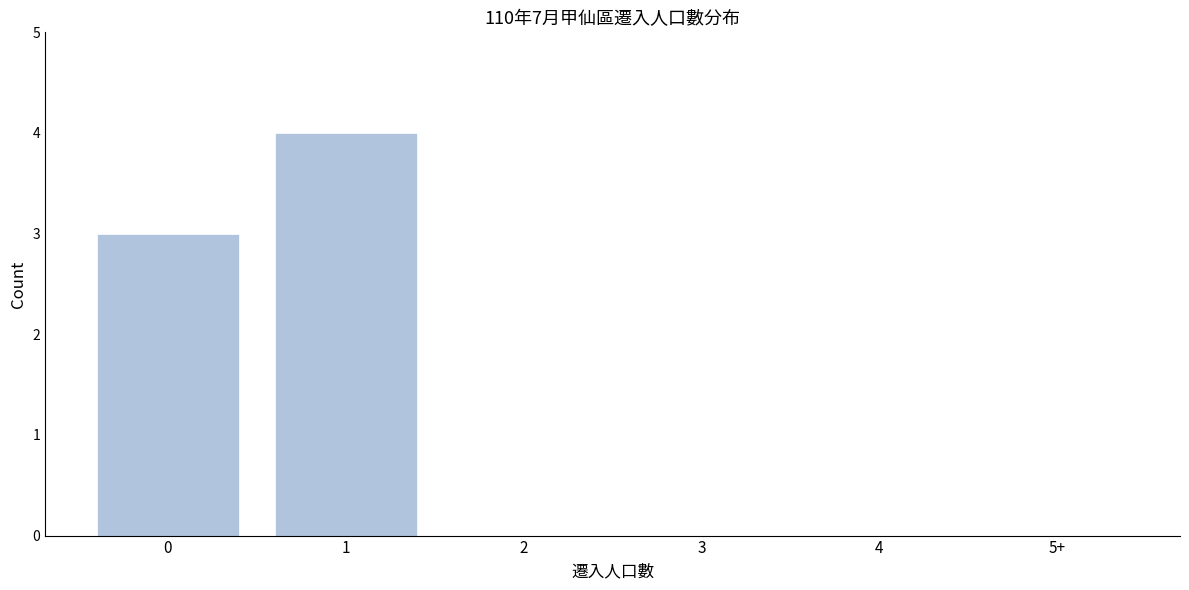

Reading left to right, list all the values displayed in this chart.

0=3	1=4	2=0	3=0	4=0	5+=0